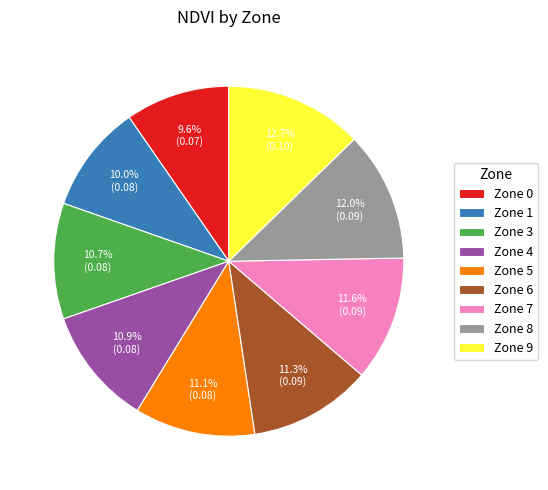

How many slices are in this pie chart?

9